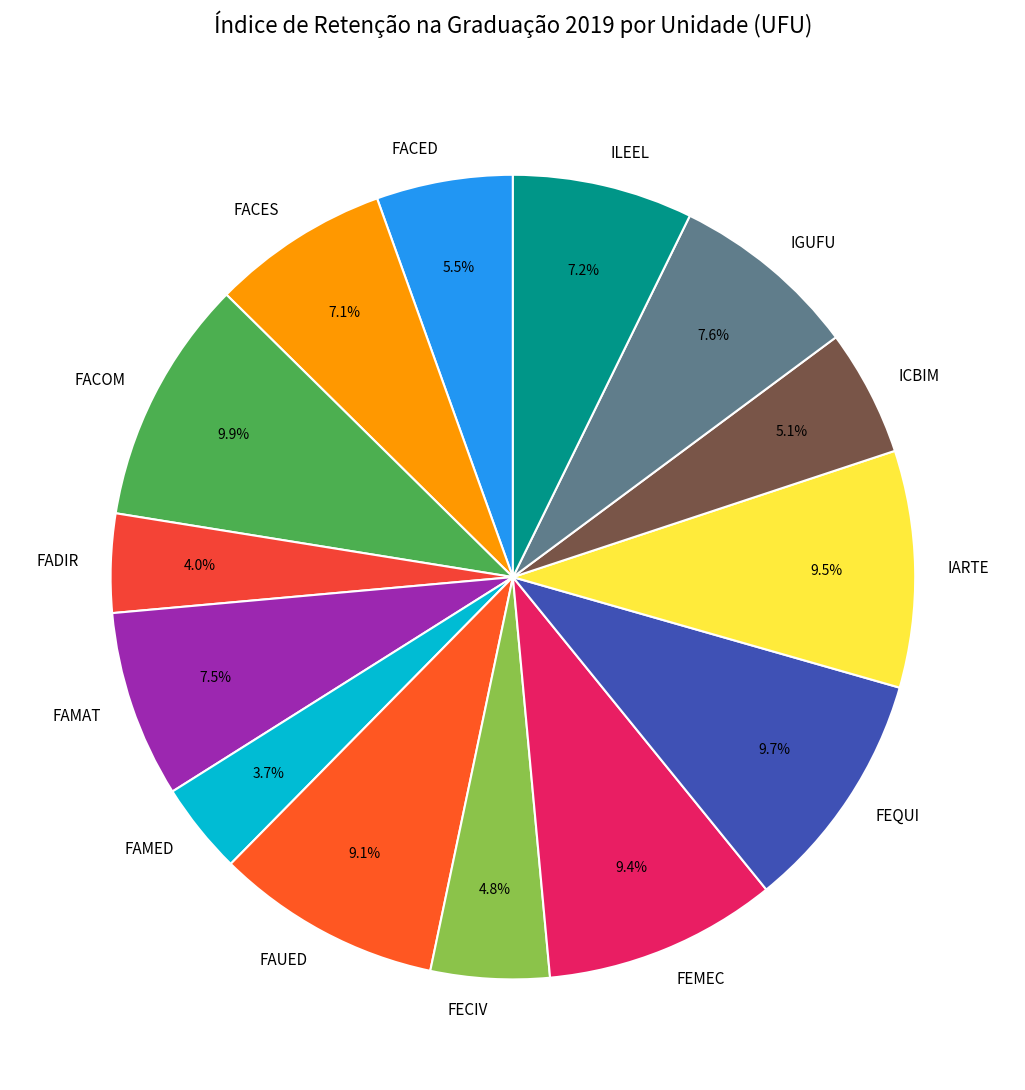

Does FADIR represent more than half of the total?

No